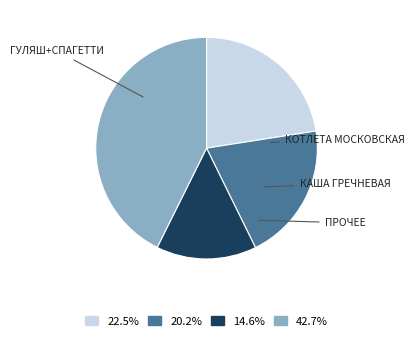

Approximately how many times larger is the value at 42.7% compared to 14.6%?

2.9